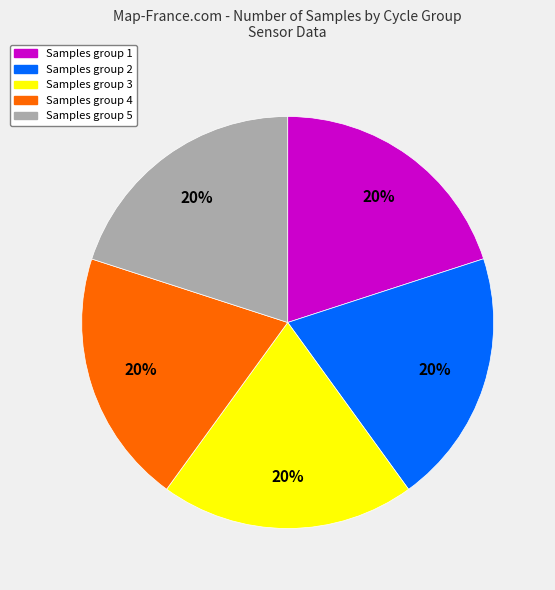

Is there any slice that represents more than half of the pie?

No